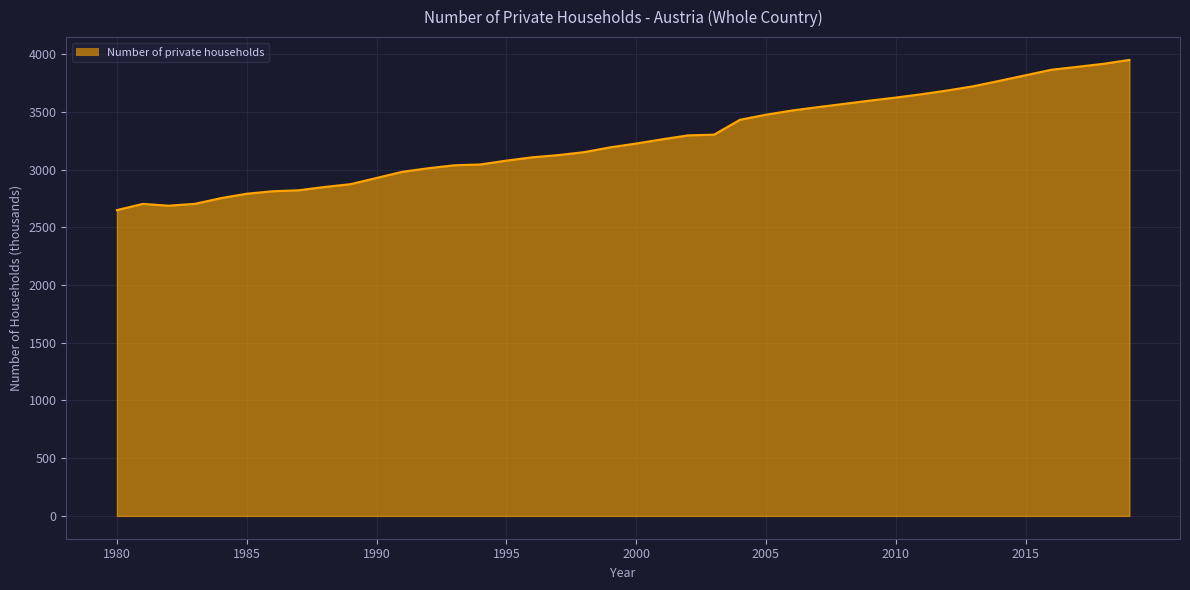

What is the smallest value displayed?

2649.0